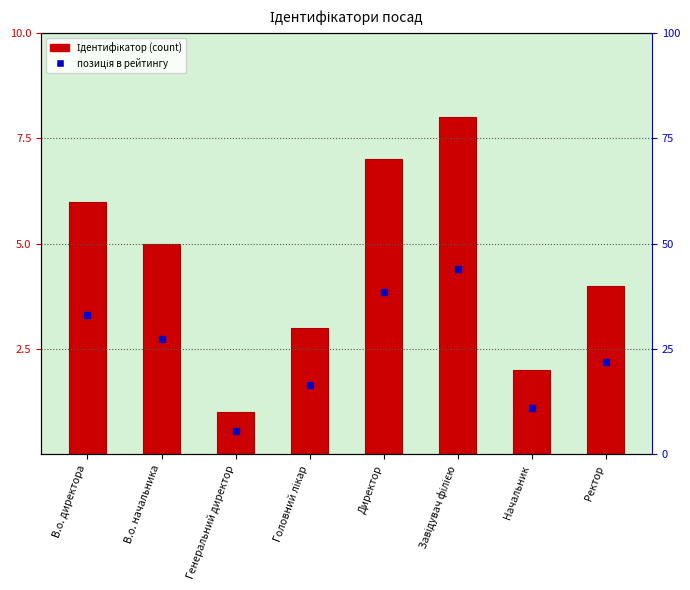

Count the values in the range 3 to 7.

5